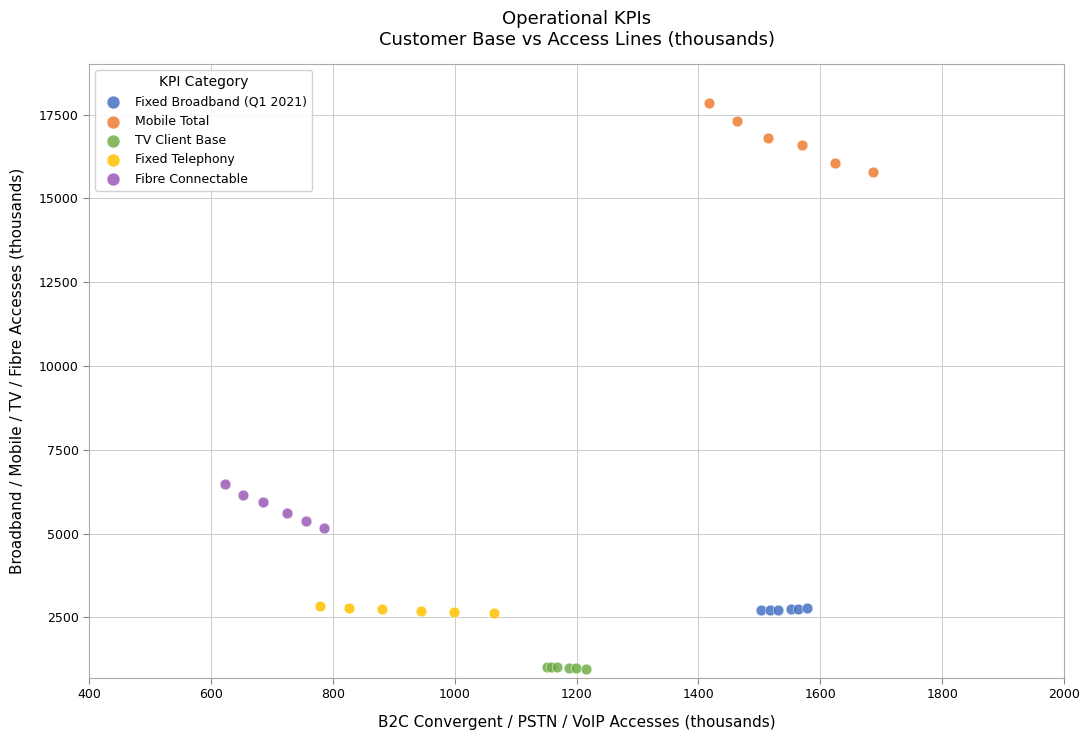

Which series contains the highest Y value?

Mobile Total